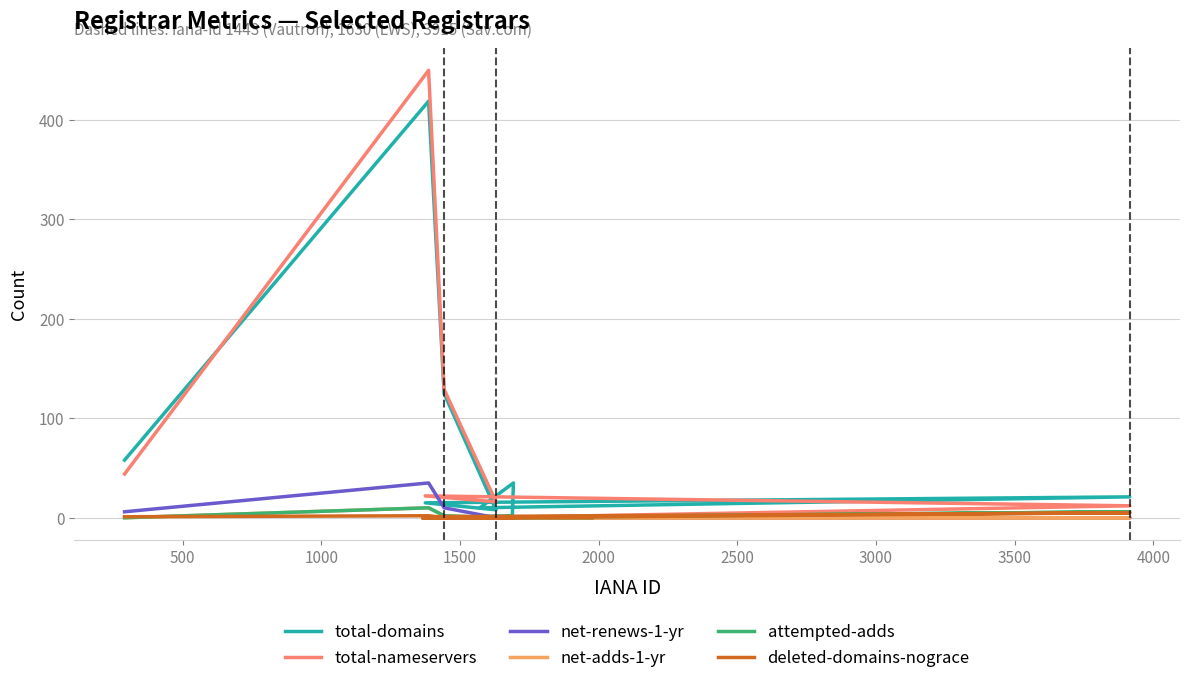

Is the value of attempted-adds at 0 greater than the value of deleted-domains-nograce at 10?

No